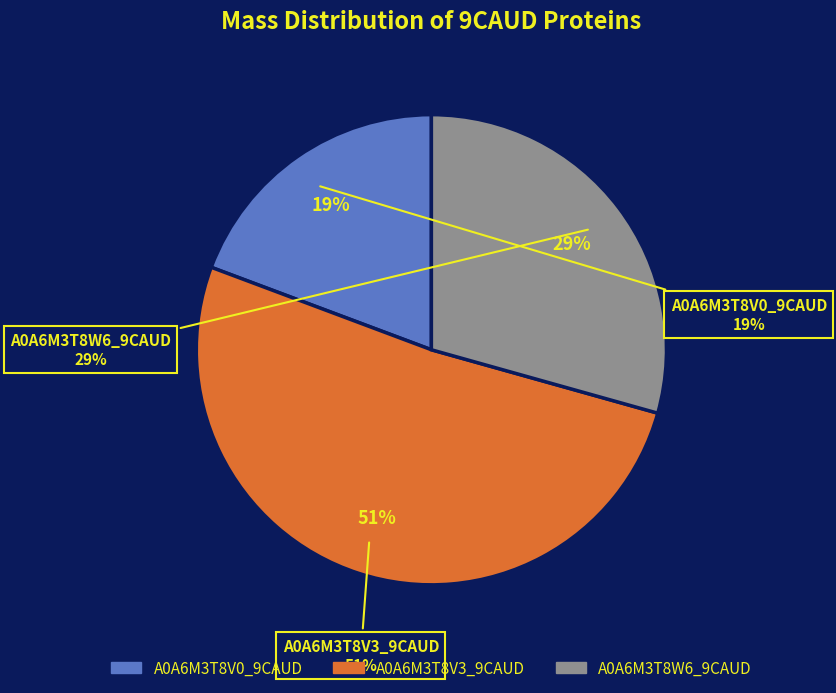

Which category has the smallest portion of the pie?

A0A6M3T8V0_9CAUD